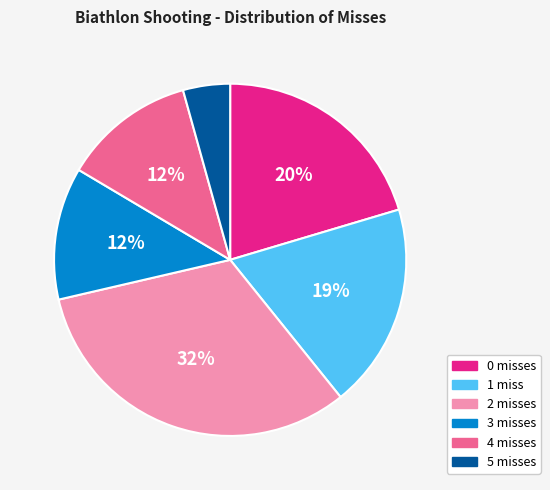

Is there a majority slice in this chart?

No